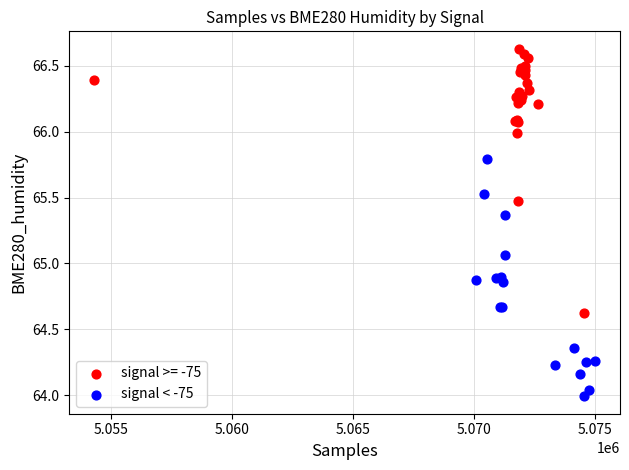

Which series has the largest Y range (max minus min)?

signal >= -75